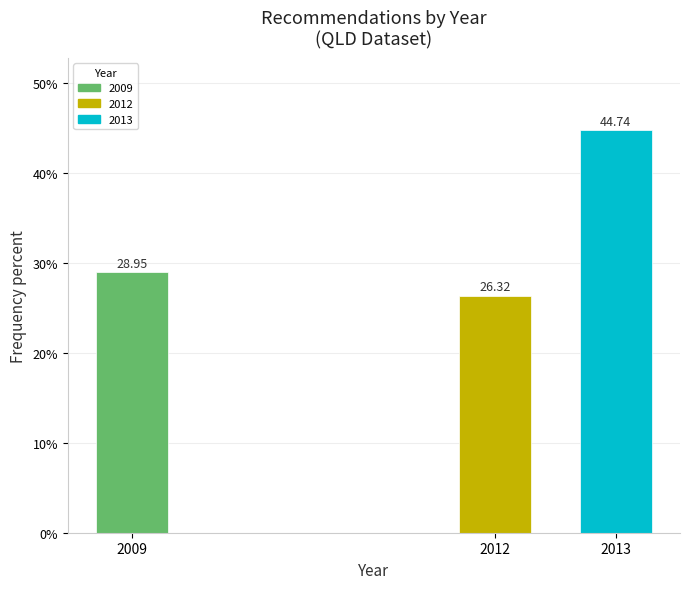

List the labels in order of value, largest first.

2013, 2009, 2012